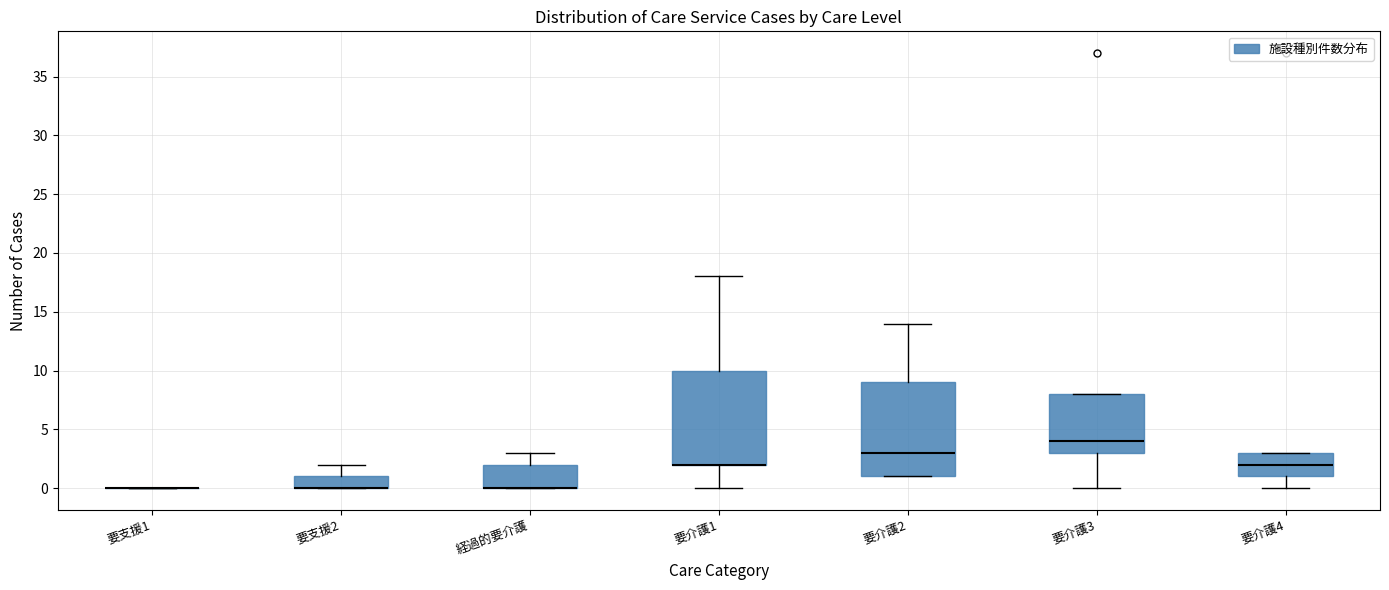

Reading left to right, read every box against the y-axis: the position of its median line, the range the box covers, and the ends of its whiskers. The values are not printed on the chart, so give them approximately, as read against the axis.

要支援1: box collapsed to a line at 0, whiskers 0 to 0
要支援2: median 0 (drawn on the box's lower edge), box 0 to 1, whiskers 0 to 2
経過的要介護: median 0 (drawn on the box's lower edge), box 0 to 2, whiskers 0 to 3
要介護1: median 2 (drawn on the box's lower edge), box 2 to 10, whiskers 0 to 18
要介護2: median 3, box 1 to 9, whiskers 1 to 14
要介護3: median 4, box 3 to 8, whiskers 0 to 8
要介護4: median 2, box 1 to 3, whiskers 0 to 3